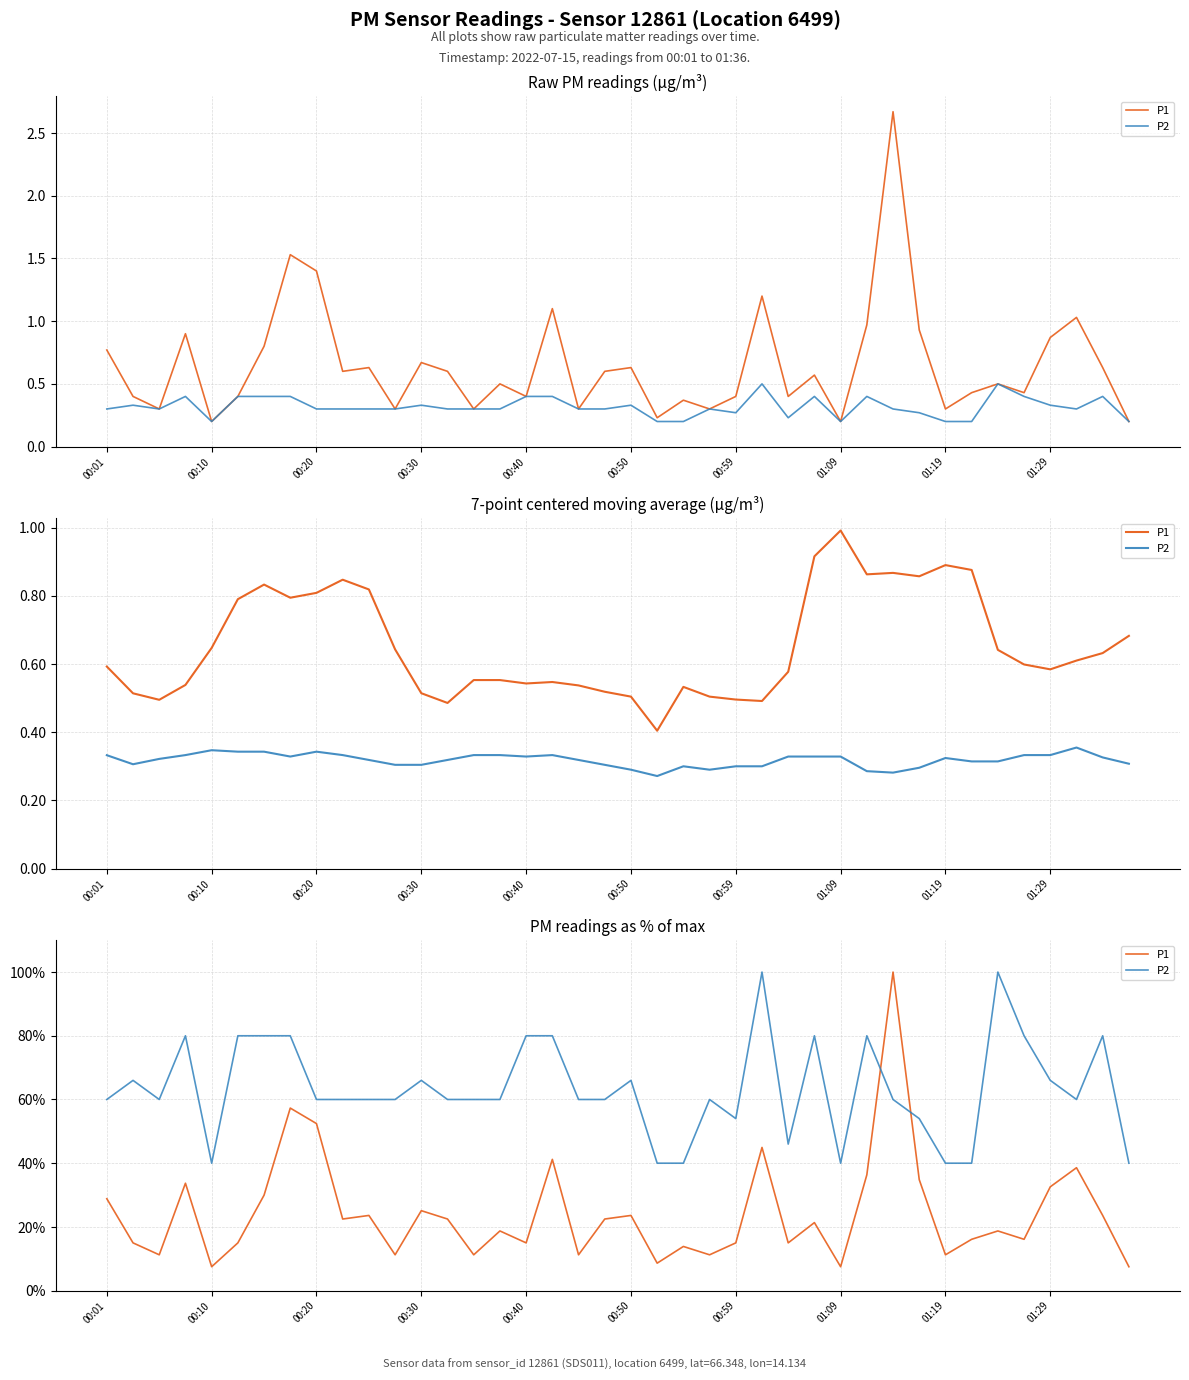

What is the sum of all P2 values?

2538.0